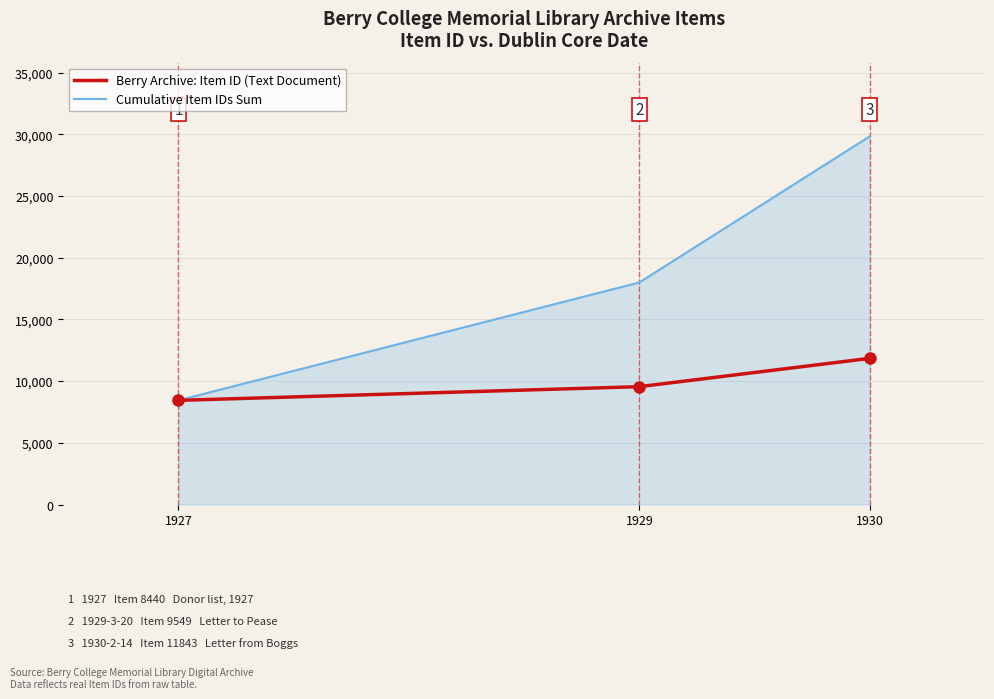

Which series has the largest total across all categories?

Cumulative Item IDs Sum